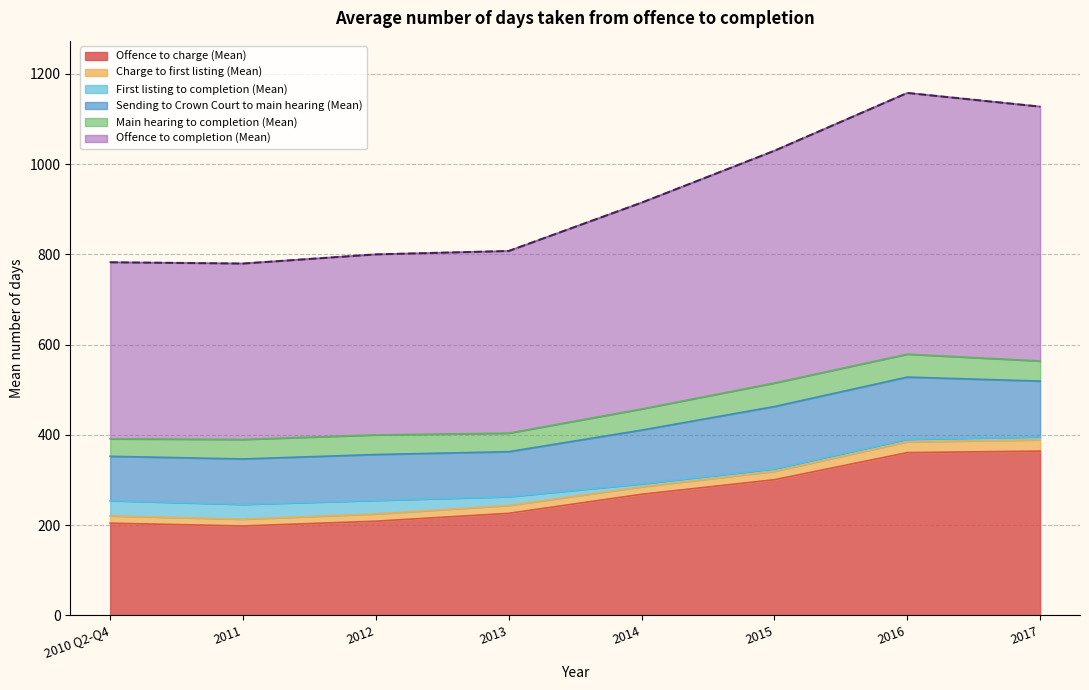

True or false: Charge to first listing (Mean) and Main hearing to completion (Mean) intersect in this chart.

False